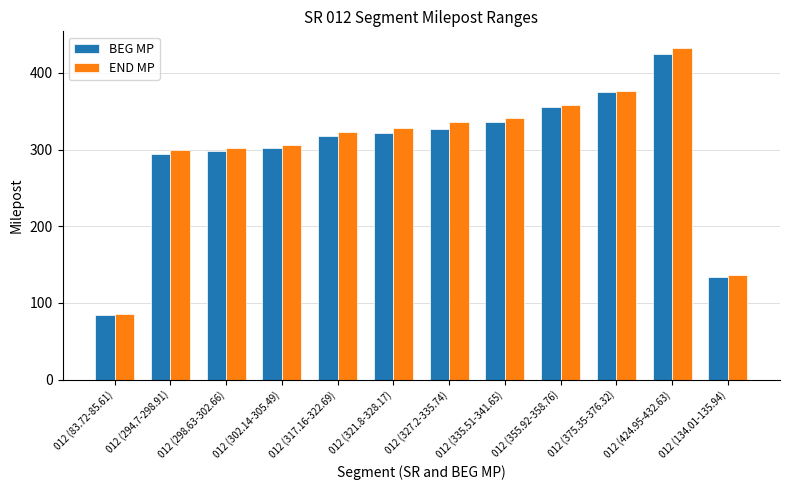

What is the difference between the maximum and second lowest values in the END MP series?

296.7